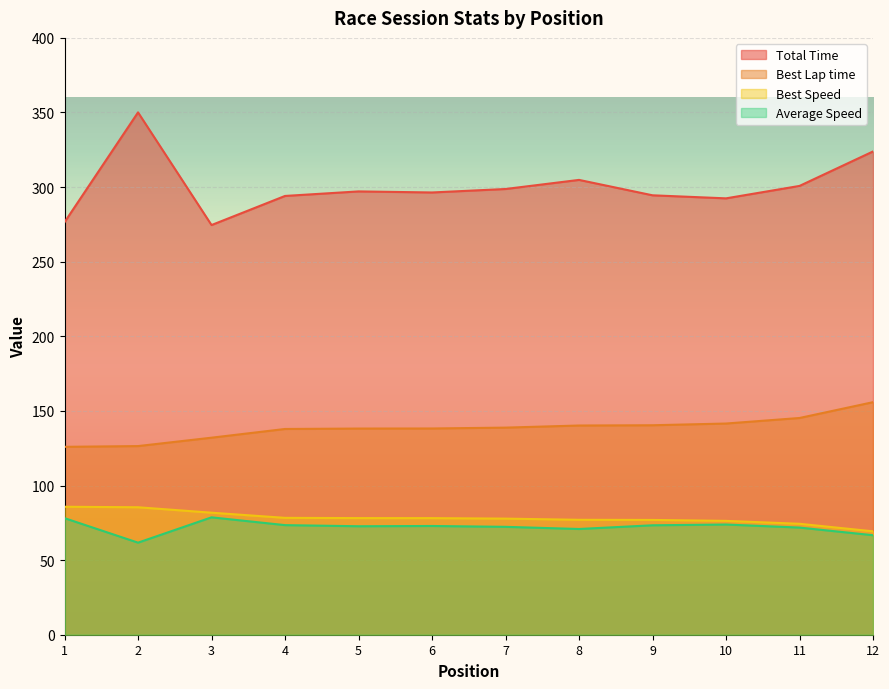

What is the total value across all series at 8?

592.9